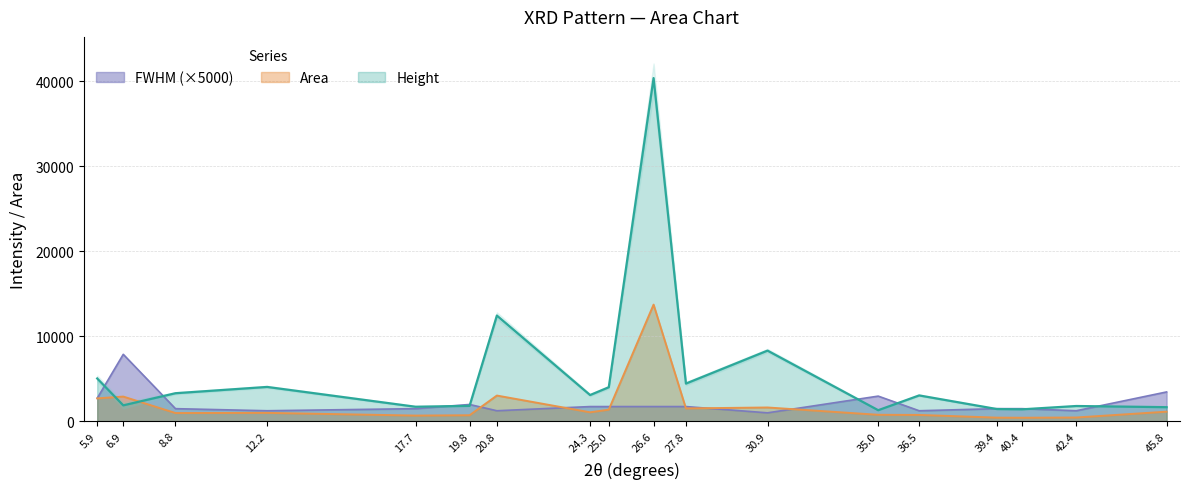

The value of FWHM (×5000) at 5.9 is 2706.0. True or false?

True